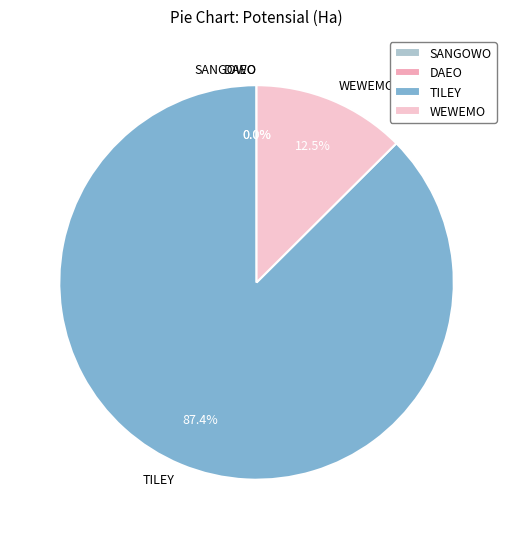

Which category has the biggest portion of the pie?

TILEY